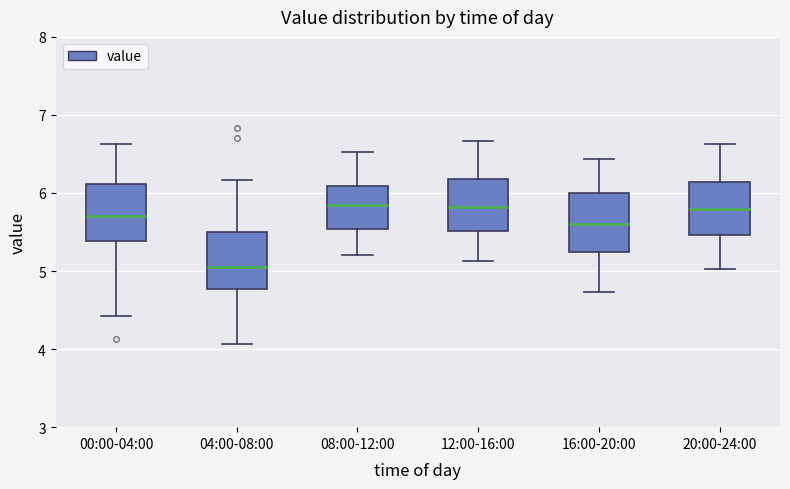

Reading left to right, read every box against the y-axis: the position of its median line, the range the box covers, and the ends of its whiskers. The values are not printed on the chart, so give them approximately, as read against the axis.

00:00-04:00: median 5.7, box 5.4 to 6.1, whiskers 4.4 to 6.6
04:00-08:00: median 5.1, box 4.8 to 5.5, whiskers 4.1 to 6.2
08:00-12:00: median 5.9, box 5.5 to 6.1, whiskers 5.2 to 6.5
12:00-16:00: median 5.8, box 5.5 to 6.2, whiskers 5.1 to 6.7
16:00-20:00: median 5.6, box 5.2 to 6.0, whiskers 4.7 to 6.4
20:00-24:00: median 5.8, box 5.5 to 6.1, whiskers 5.0 to 6.6